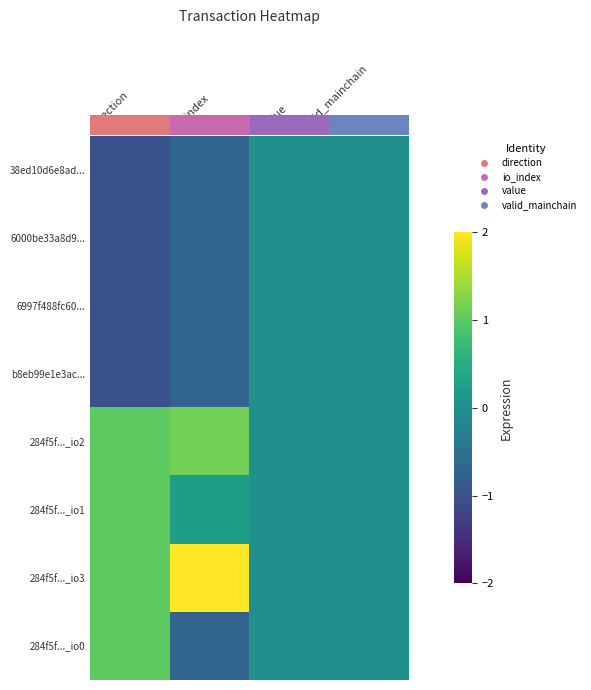

How many data points does each series have?

4